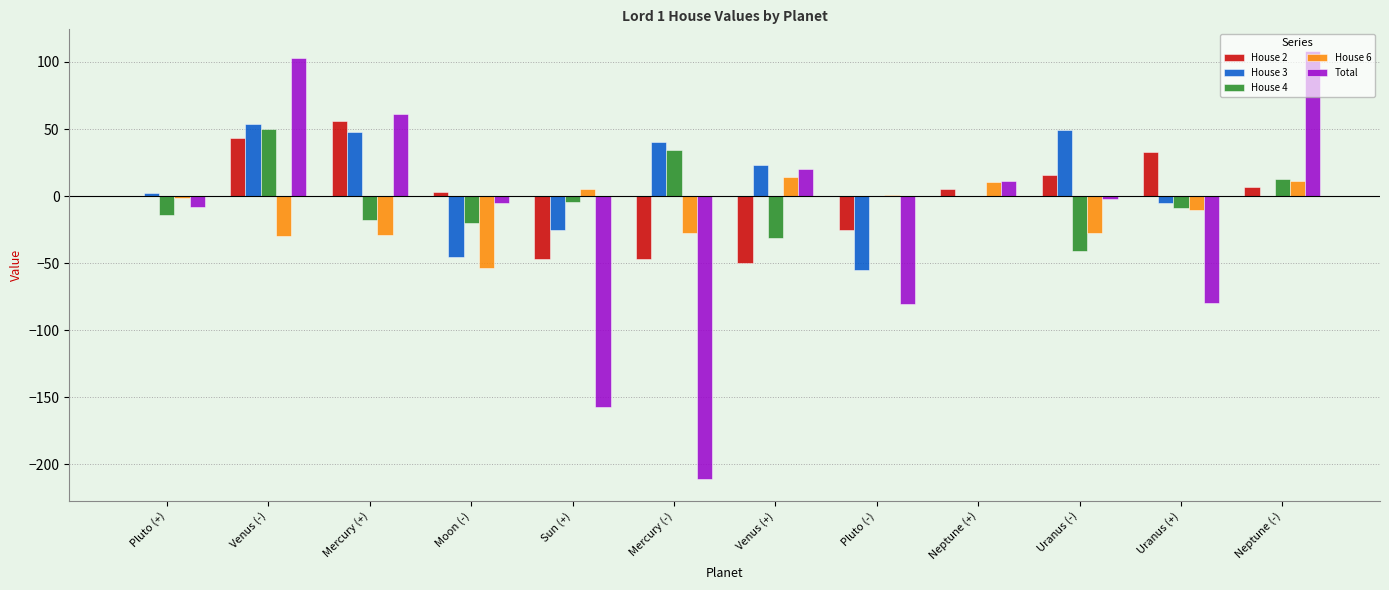

Is it true that House 4 equals -40.8 at Uranus (-)?

True